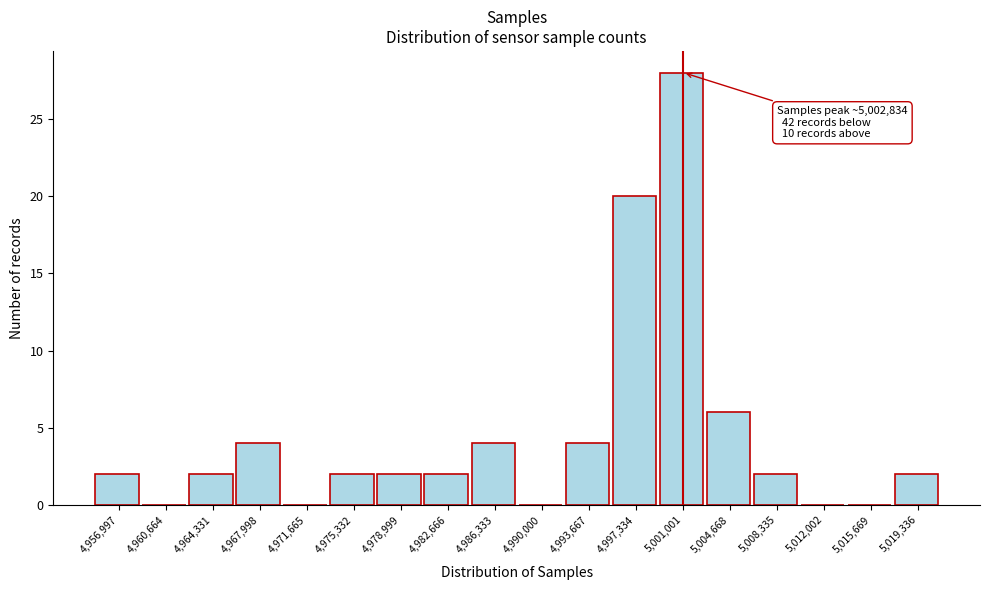

Reading right to left, list all the values displayed in this chart.

5,019,336=2	5,015,669=0	5,012,002=0	5,008,335=2	5,004,668=6	5,001,001=28	4,997,334=20	4,993,667=4	4,990,000=0	4,986,333=4	4,982,666=2	4,978,999=2	4,975,332=2	4,971,665=0	4,967,998=4	4,964,331=2	4,960,664=0	4,956,997=2